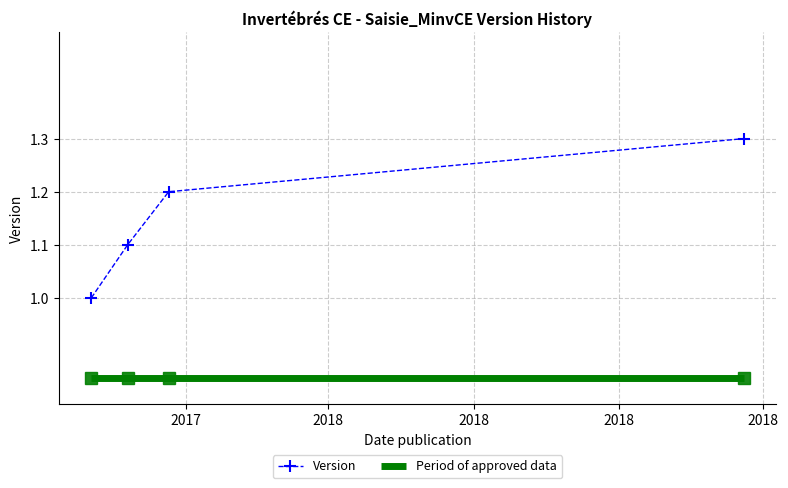

True or false: Version has more than 2 points higher than both neighbors.

False